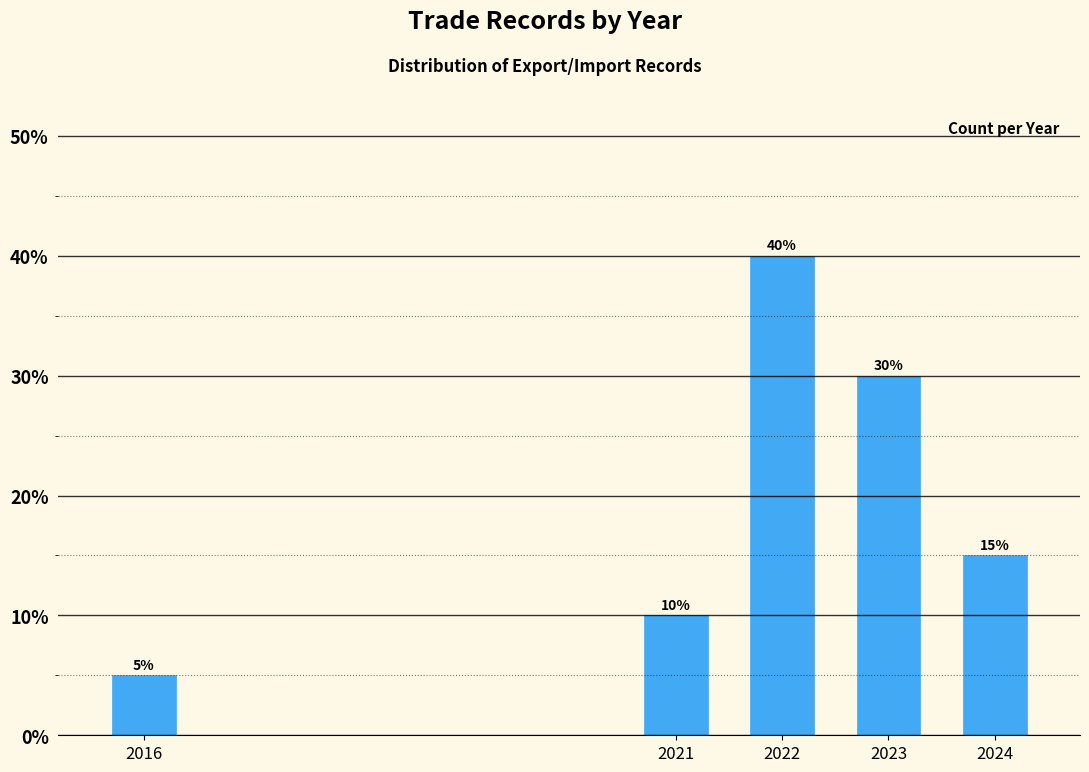

Reading left to right, extract all data points from this chart.

5	10	40	30	15